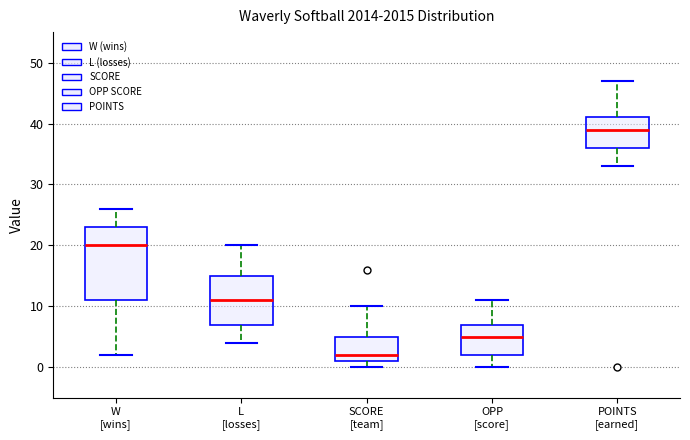

Reading left to right, read every box against the y-axis: the position of its median line, the range the box covers, and the ends of its whiskers. The values are not printed on the chart, so give them approximately, as read against the axis.

W [wins]: median 20, box 11 to 23, whiskers 2 to 26
L [losses]: median 11, box 7 to 15, whiskers 4 to 20
SCORE [team]: median 2, box 1 to 5, whiskers 0 to 10
OPP [score]: median 5, box 2 to 7, whiskers 0 to 11
POINTS [earned]: median 39, box 36 to 41, whiskers 33 to 47